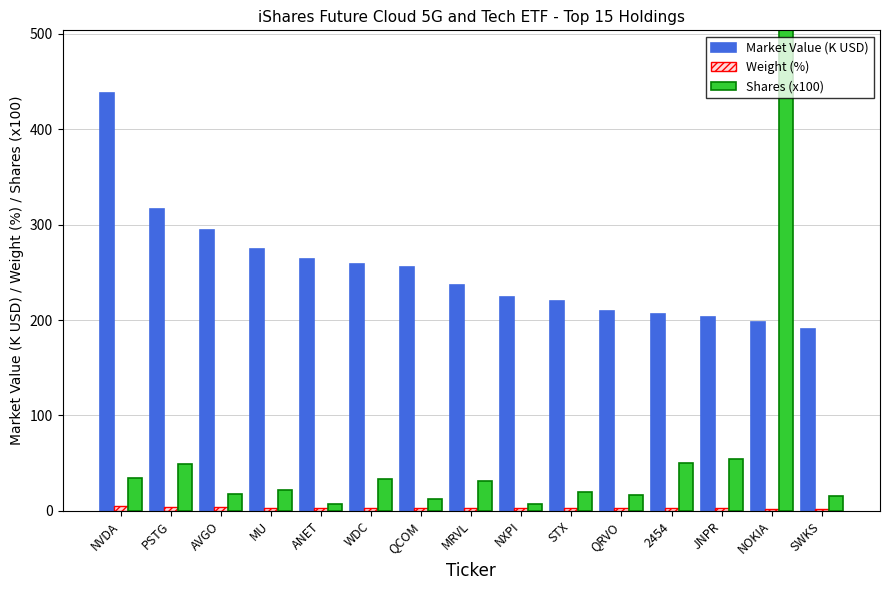

Which category has the highest value across all series?

NOKIA